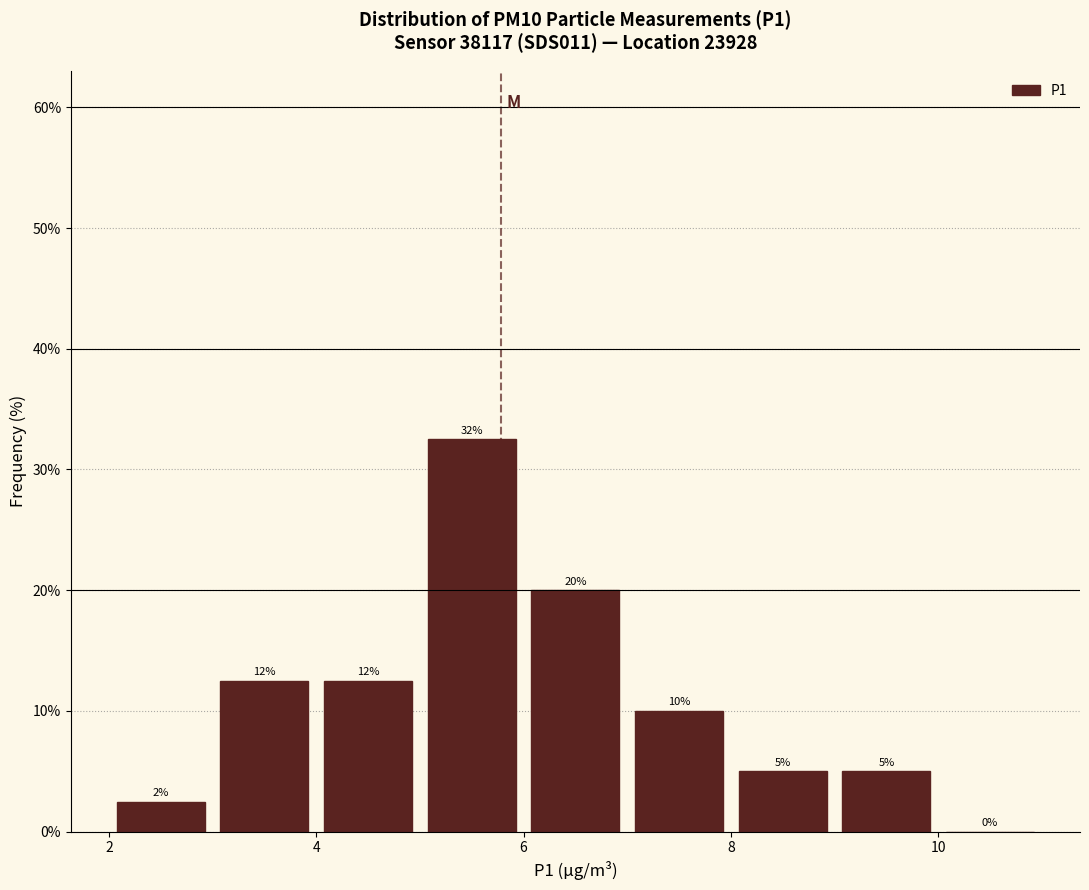

Which range on the x-axis has the tallest bar?

5 to 6